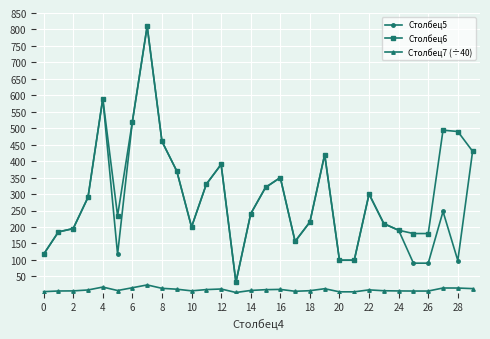

Which series has the largest total across all categories?

Столбец6